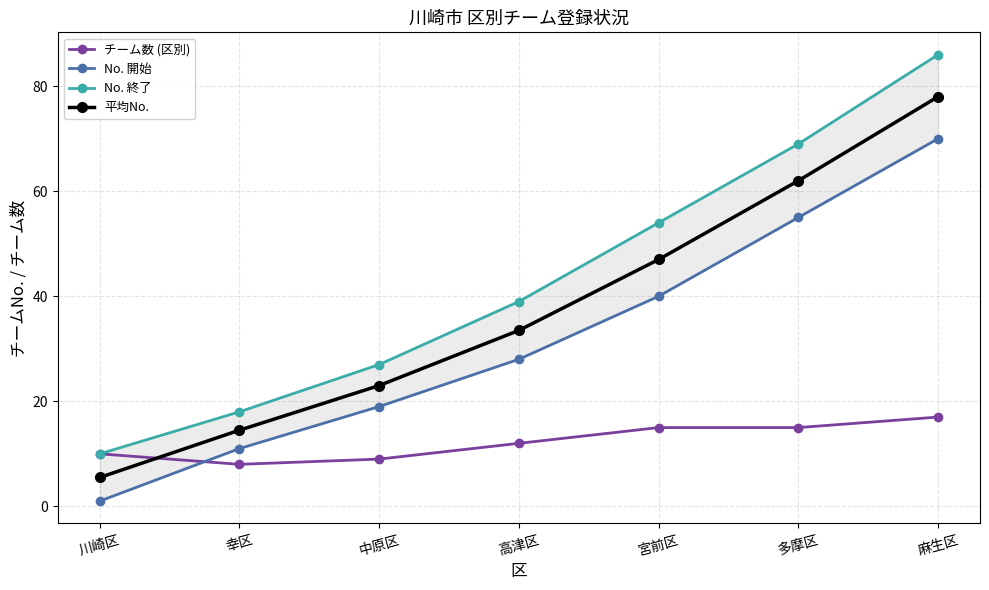

Does the chart have visible grid lines?

Yes